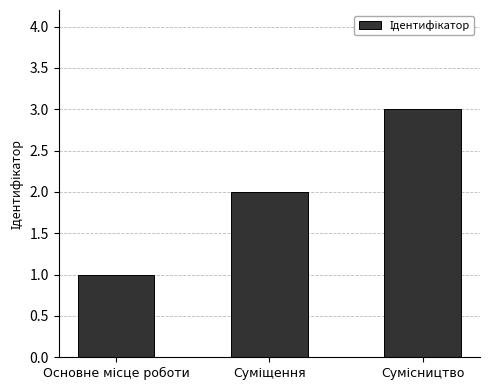

What is the greatest value displayed?

3